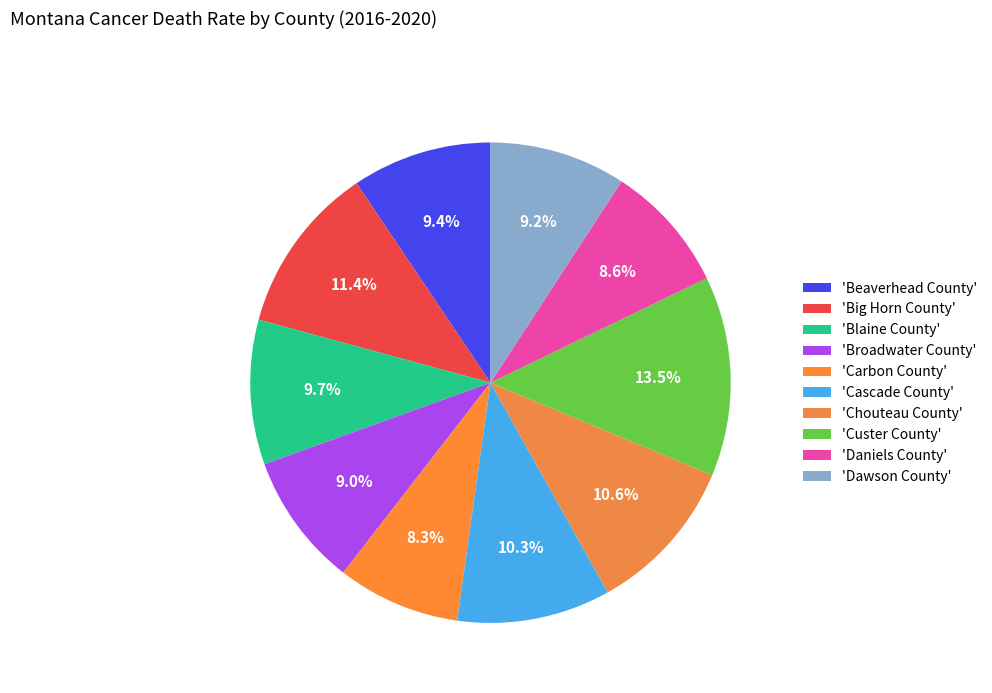

Which slice is the largest?

Custer County